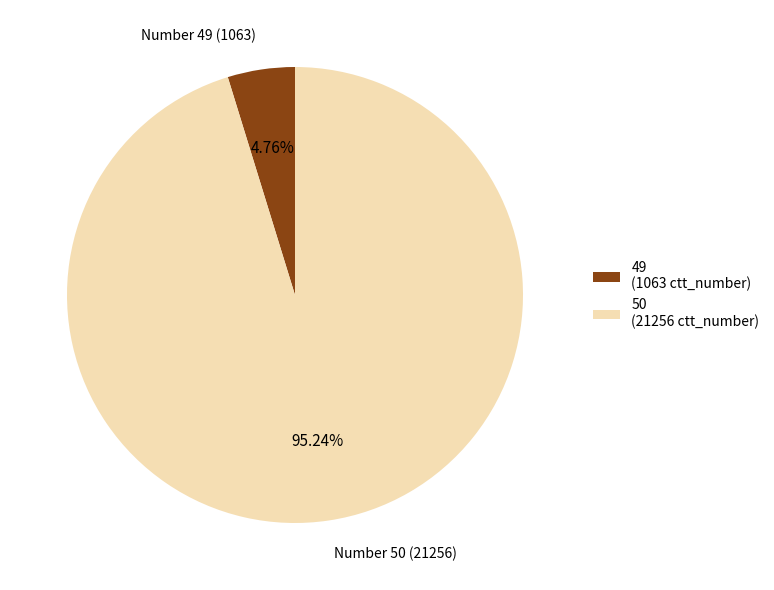

How many segments does this pie chart have?

2